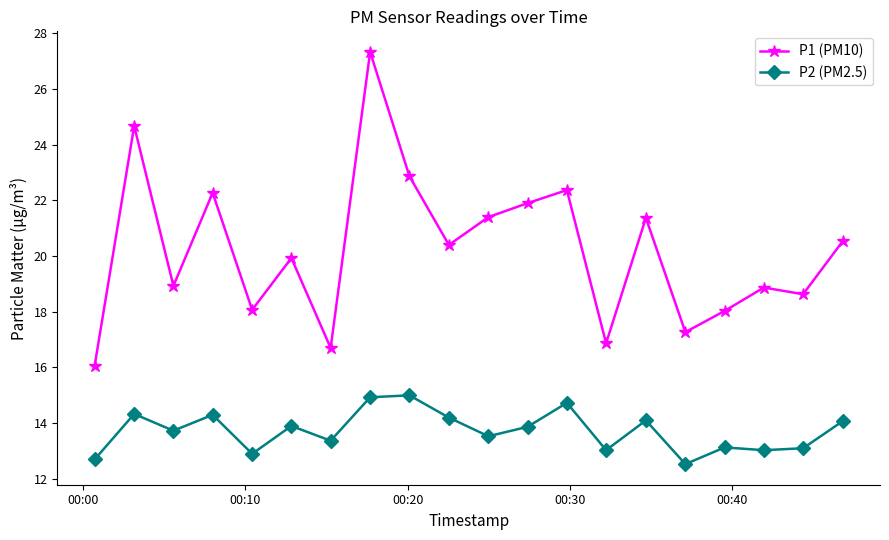

How many interior local peaks does the P2 (PM2.5) series have?

7